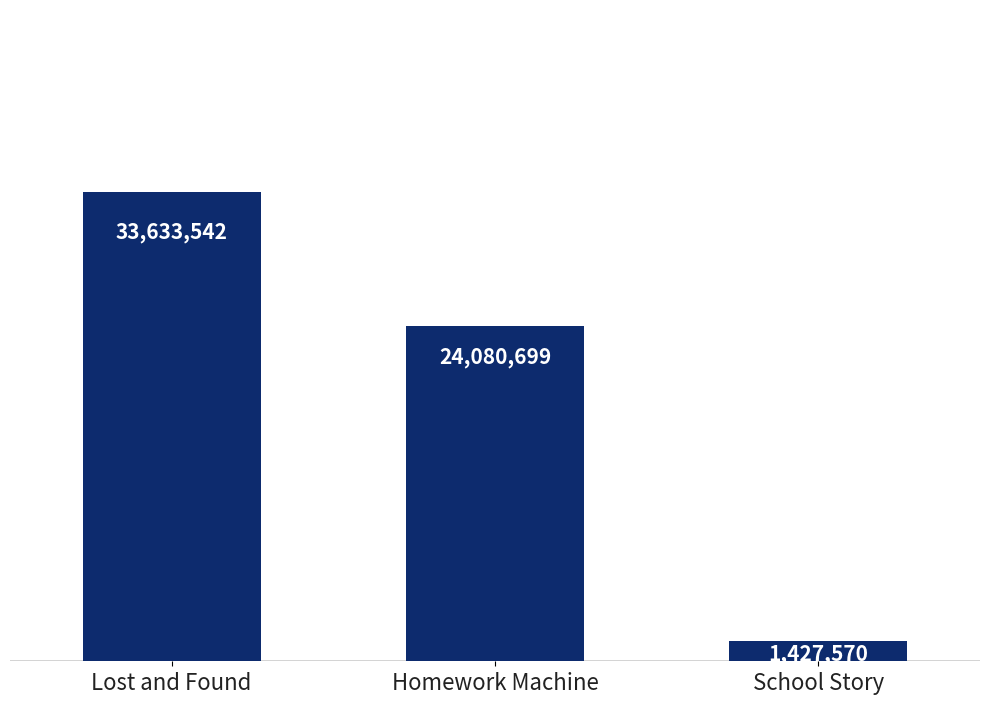

Approximately how many times larger is the value at Homework Machine compared to School Story?

16.9